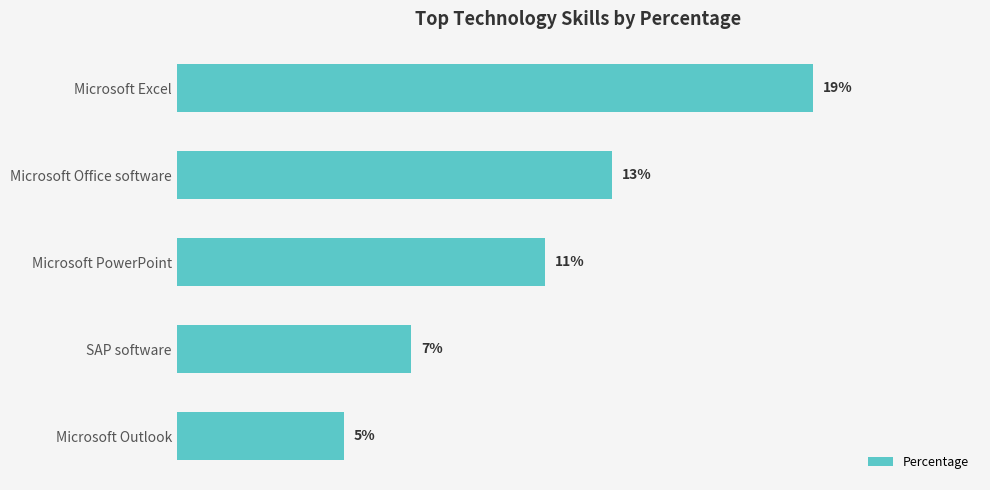

Which has a higher value, Microsoft Office software or SAP software?

Microsoft Office software